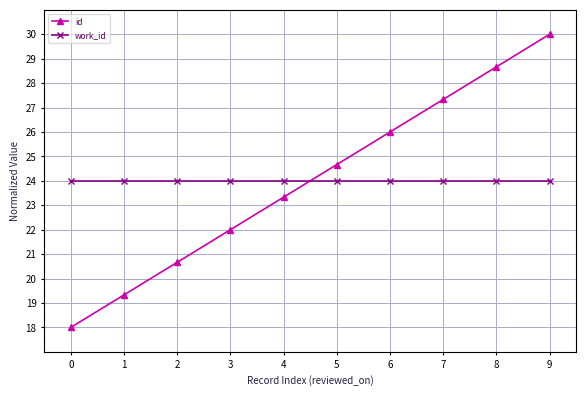

At 9, list the series in order from smallest to largest.

work_id, id